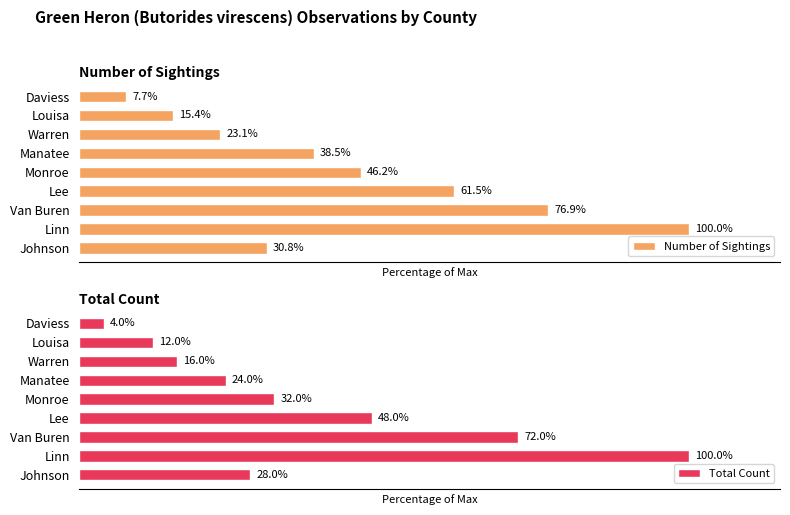

Rank the categories by Number of Sightings value from highest to lowest.

Linn, Van Buren, Lee, Monroe, Manatee, Johnson, Warren, Louisa, Daviess